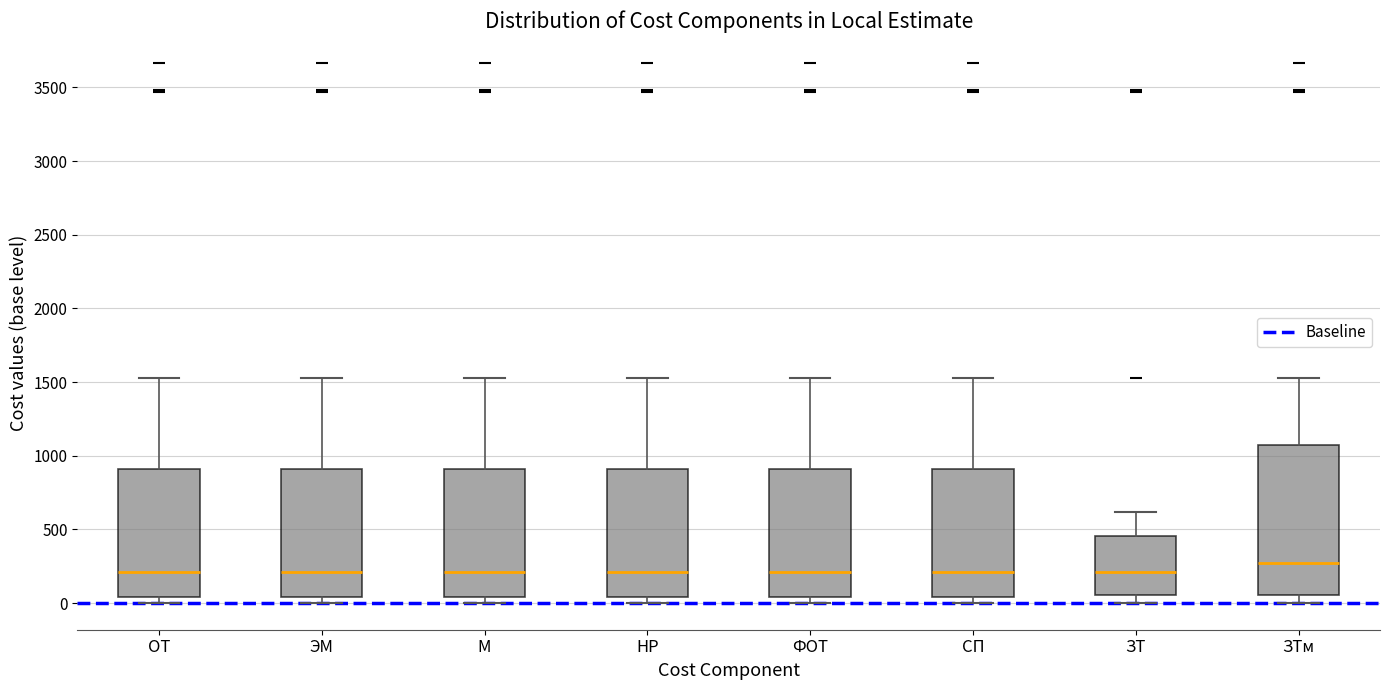

Where is the lower edge of the box for ФОТ on the y-axis? The values are not printed on the chart, so give them approximately, as read against the axis.

50